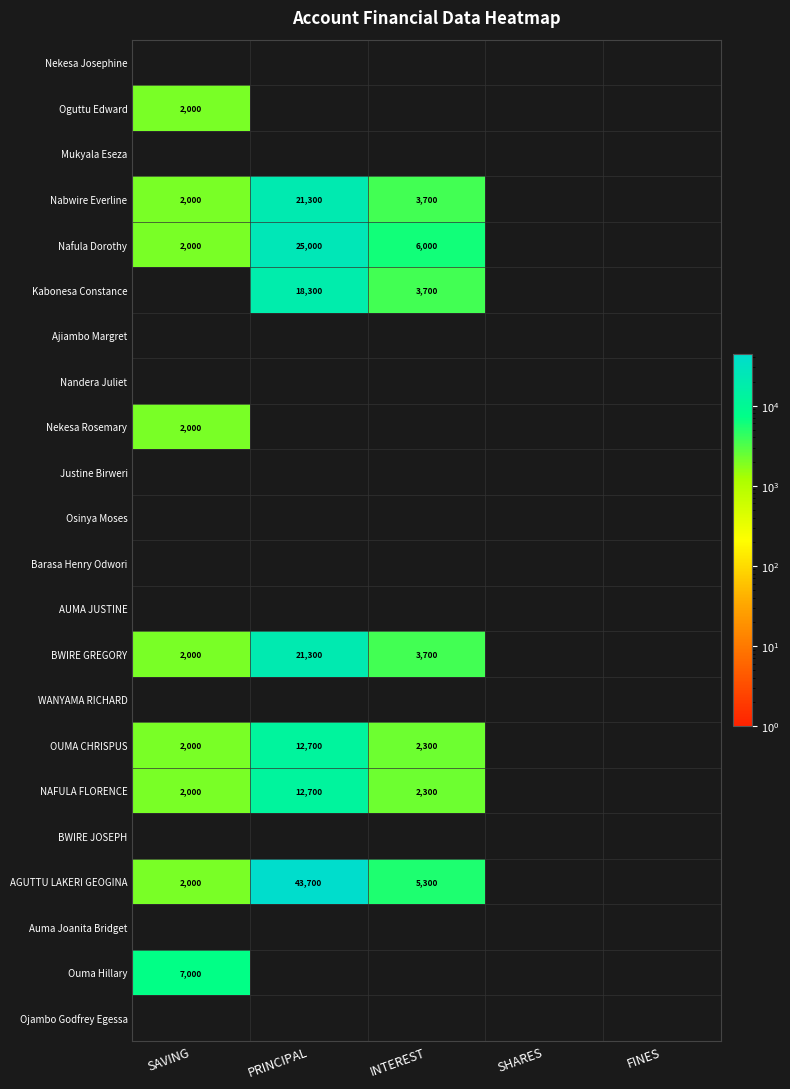

Which series has the largest total across all categories?

AGUTTU LAKERI GEOGINA